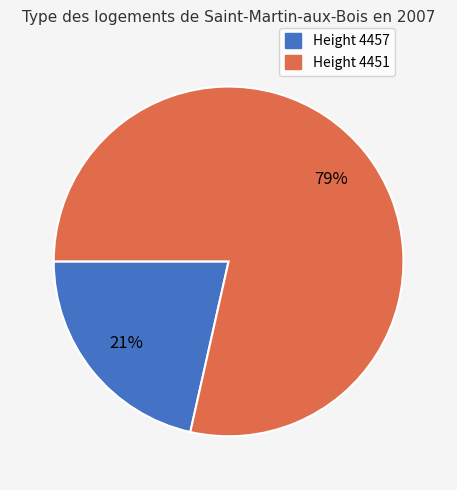

Rank the categories by value from lowest to highest.

Height 4457, Height 4451